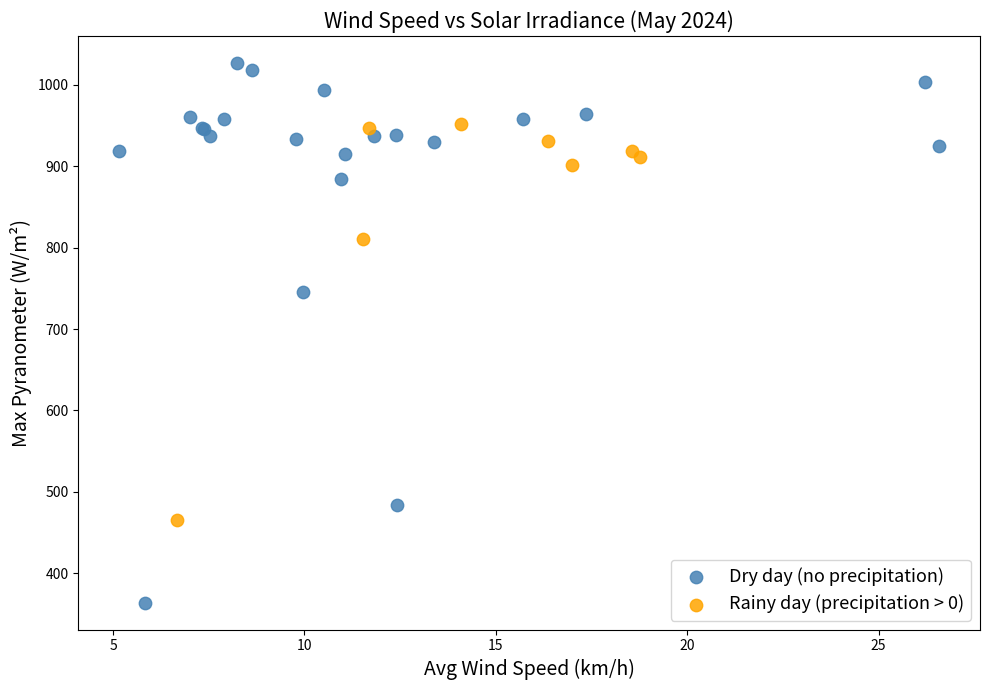

Which series reaches the minimum Y coordinate?

Dry day (no precipitation)